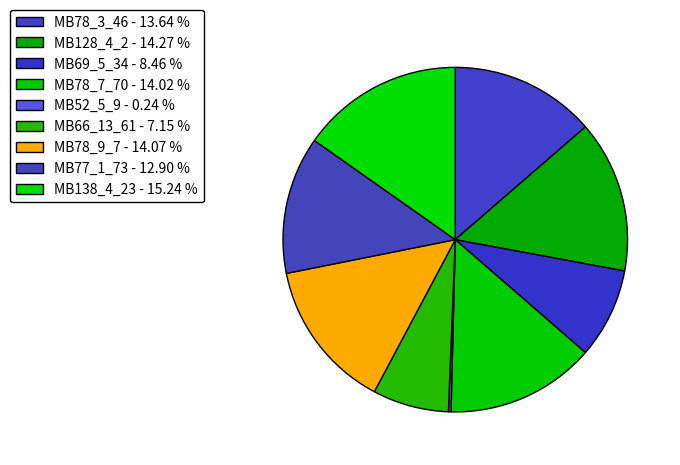

What percentage is the MB78_7_70 slice, to the nearest percent?

14%